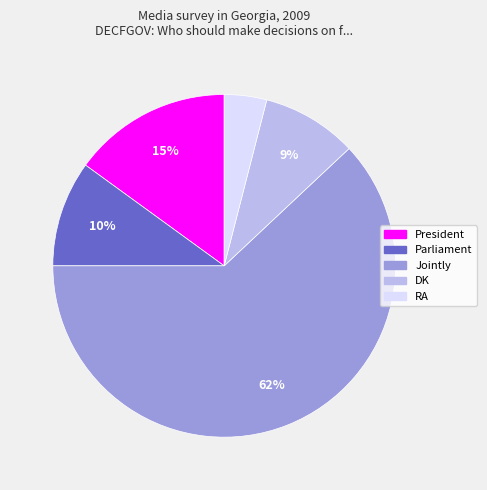

Approximately how many times larger is the value at Jointly compared to Parliament?

6.2